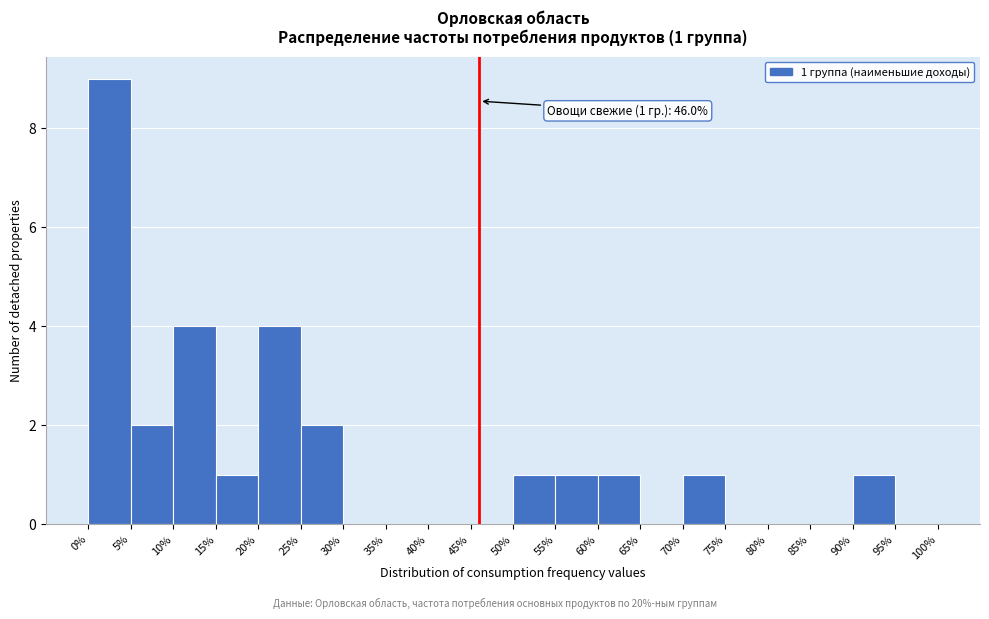

Over which range of the x-axis is the bar tallest?

0% to 5%